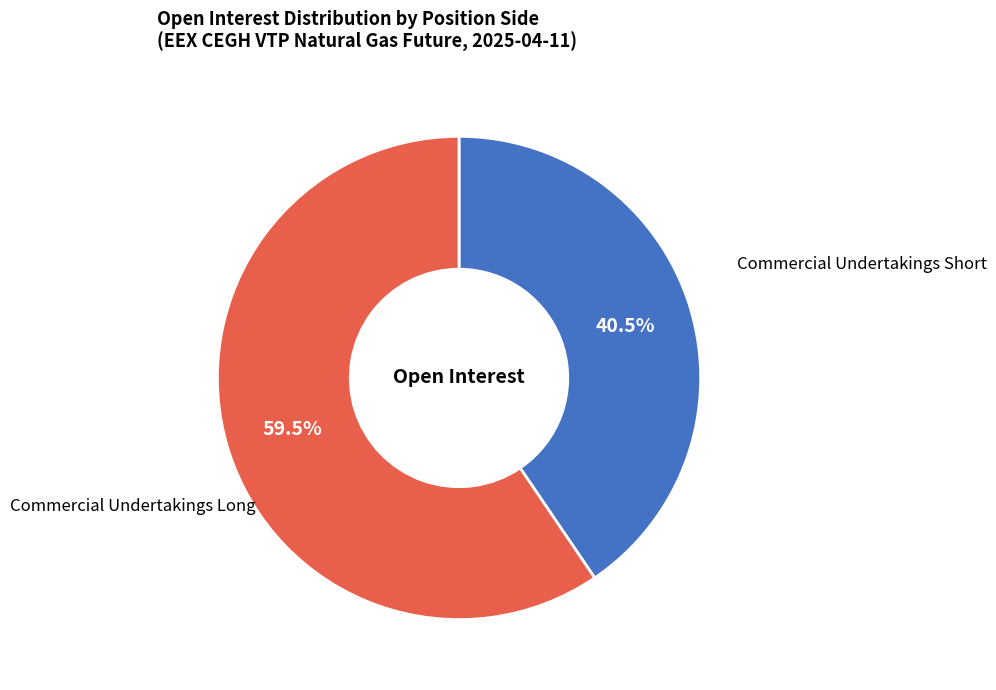

Is it true that Commercial Undertakings Long is 27% of the pie?

False